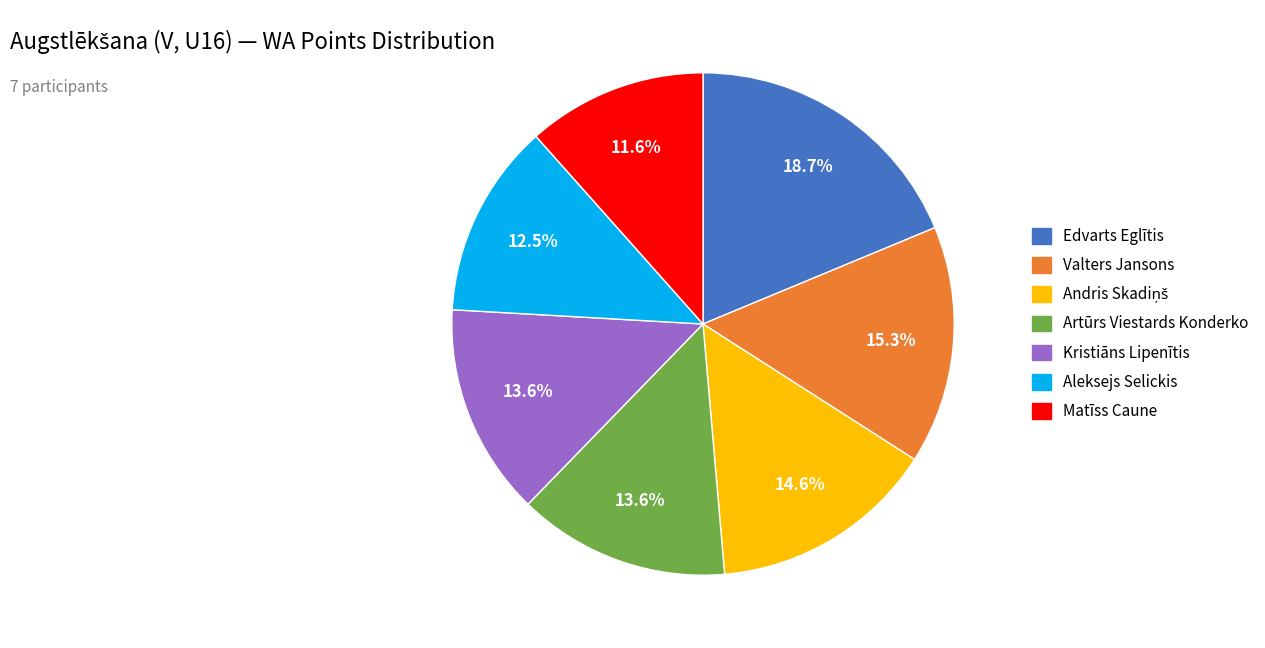

Do Kristiāns Lipenītis and Edvarts Eglītis together represent more than half of the pie?

No